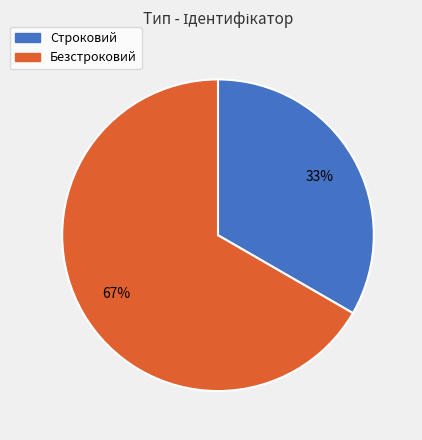

What is the ratio of the value at Безстроковий to the value at Строковий?

2.0